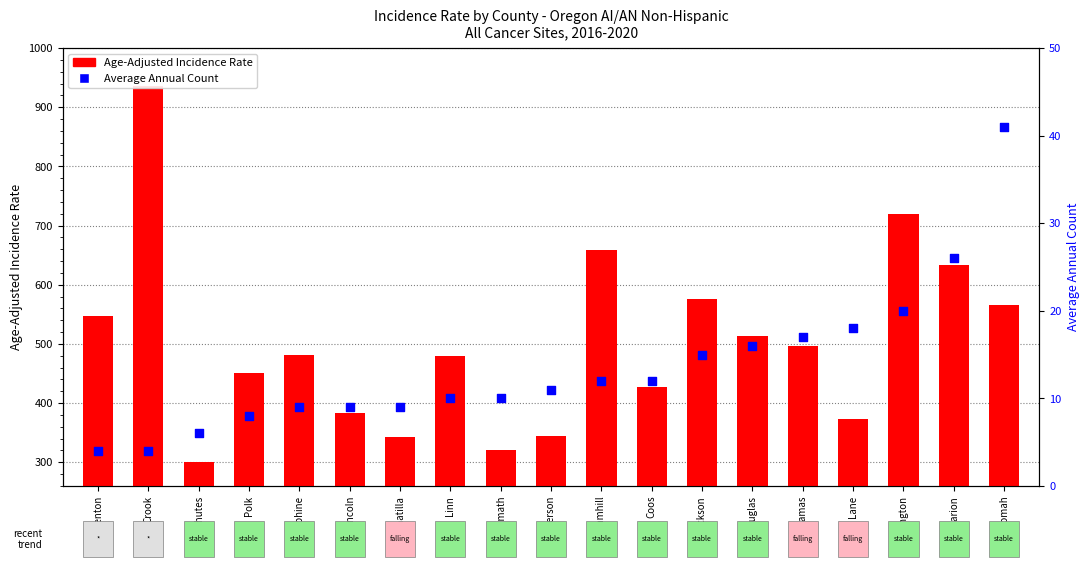

What is the total value across all series at Coos?

439.9